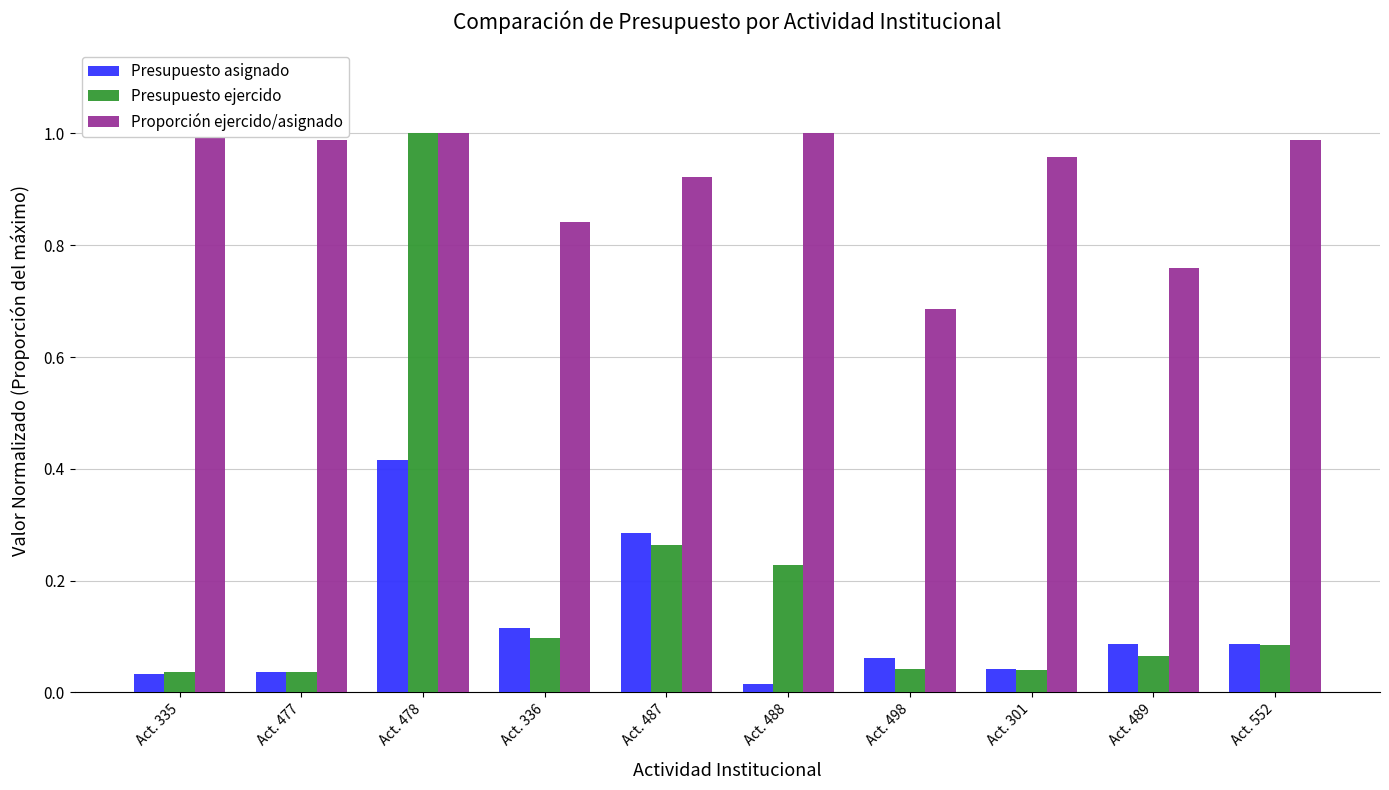

How many data points does each series have?

10